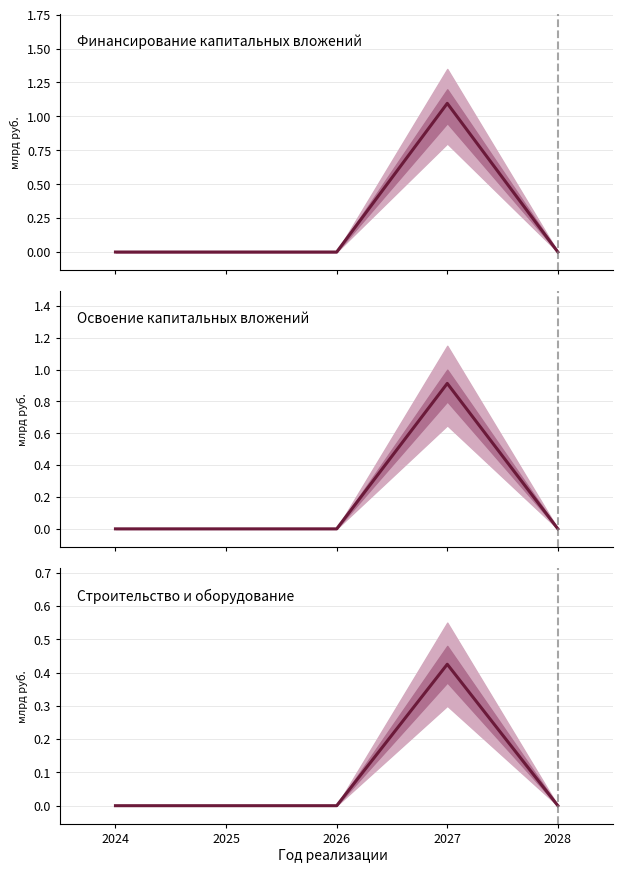

Does the chart have visible grid lines?

Yes